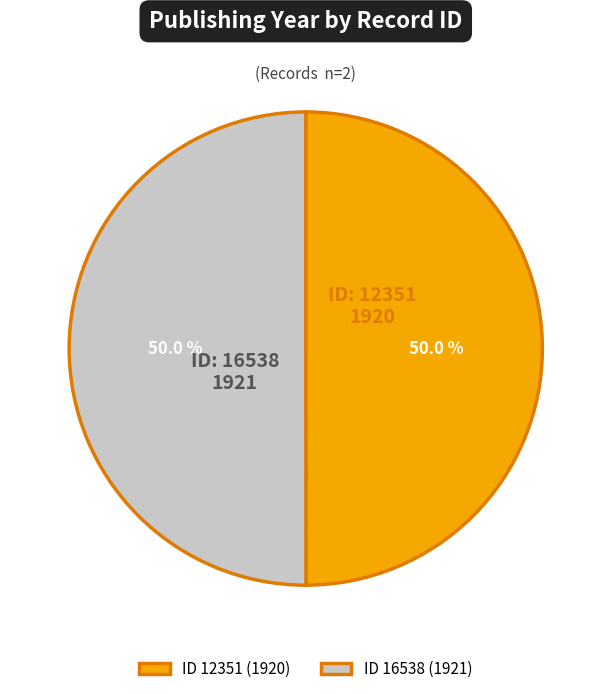

What percentage is NOT represented by ID 16538 (1921)?

50.0%